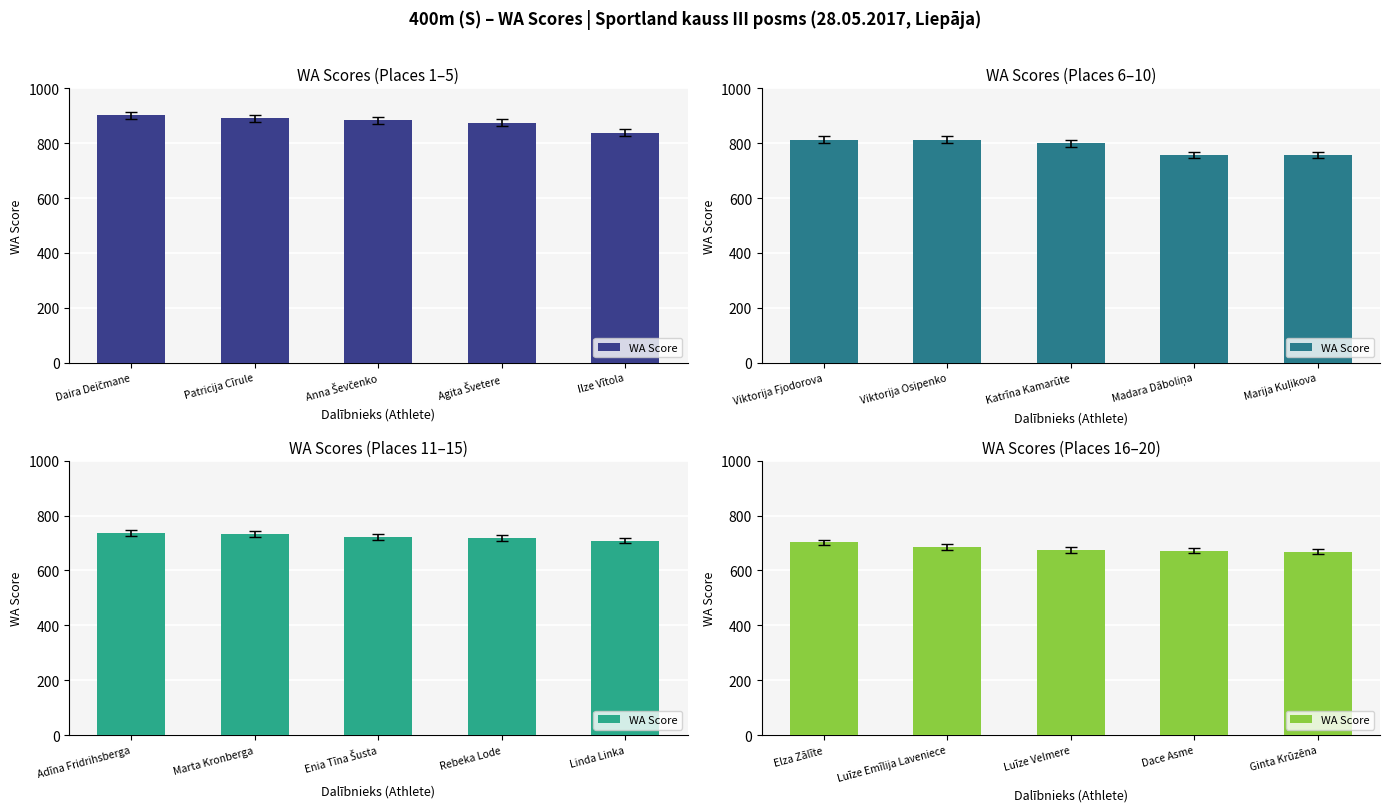

What is the value of the 1st bar from the left?

702